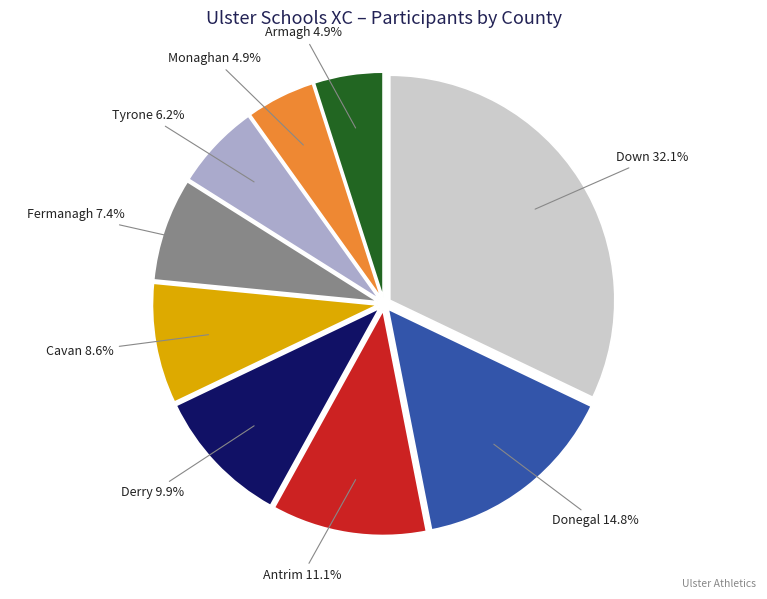

What percentage is the Monaghan slice, to the nearest percent?

5%